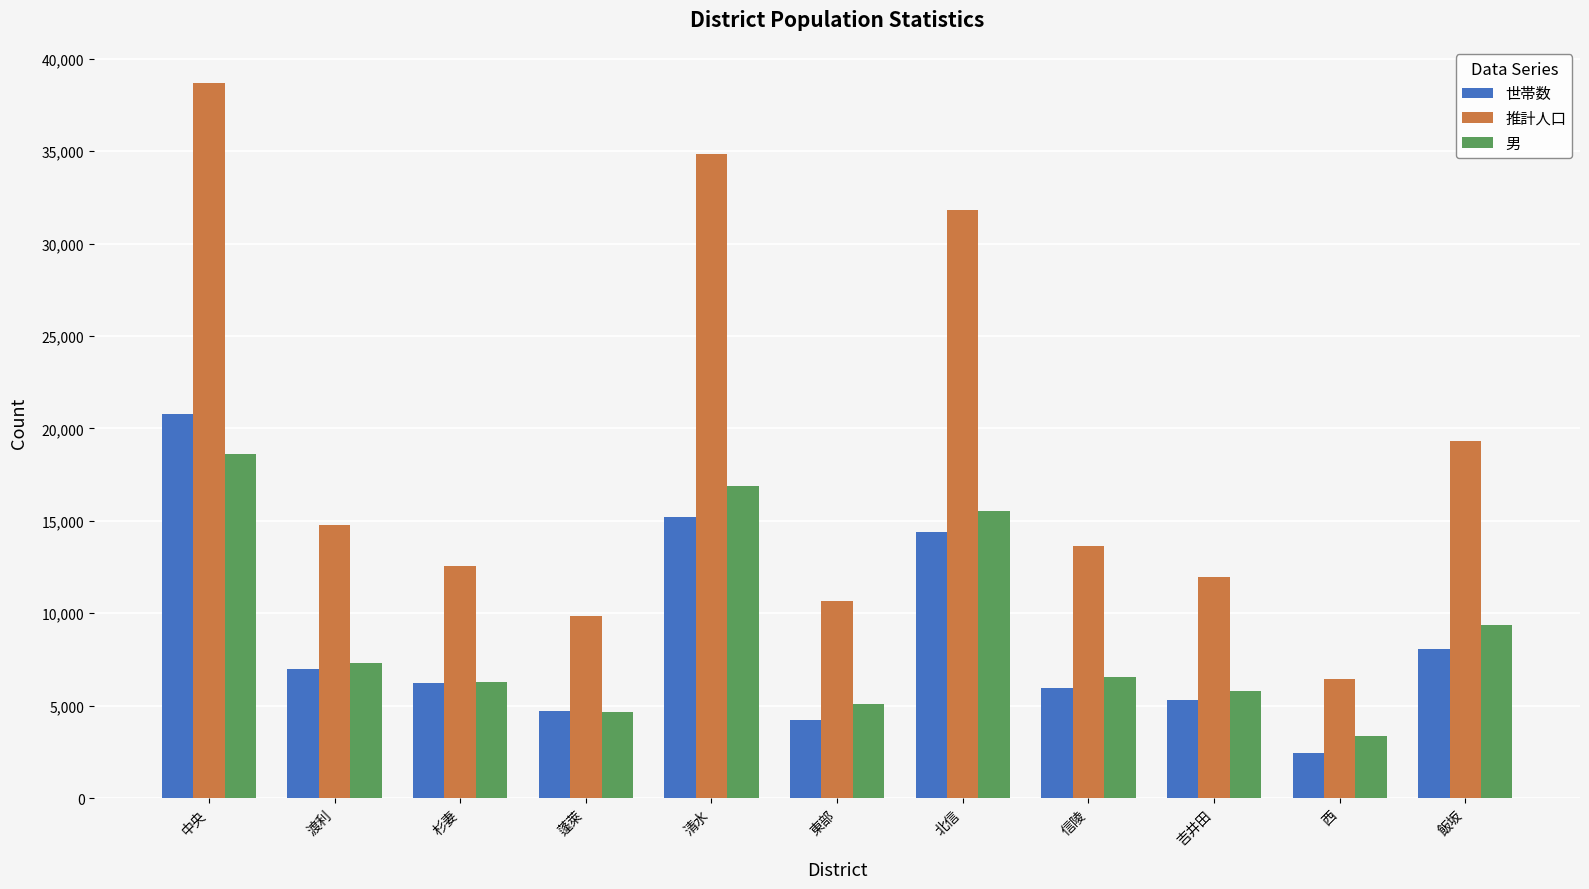

Which series has the widest spread of values?

推計人口